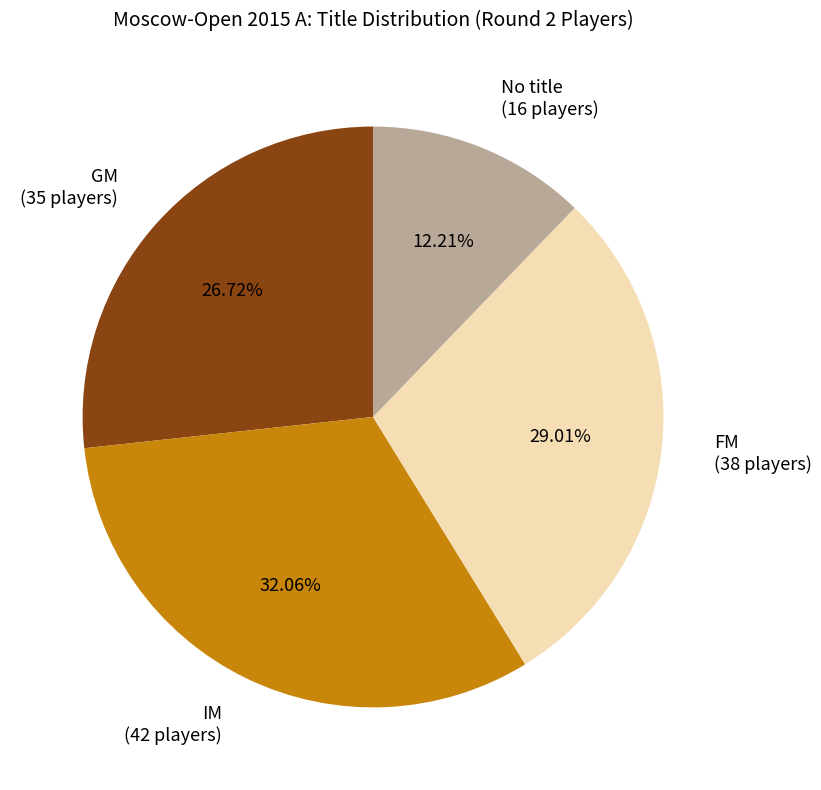

To the nearest percent, what percentage of the pie is GM?

27%